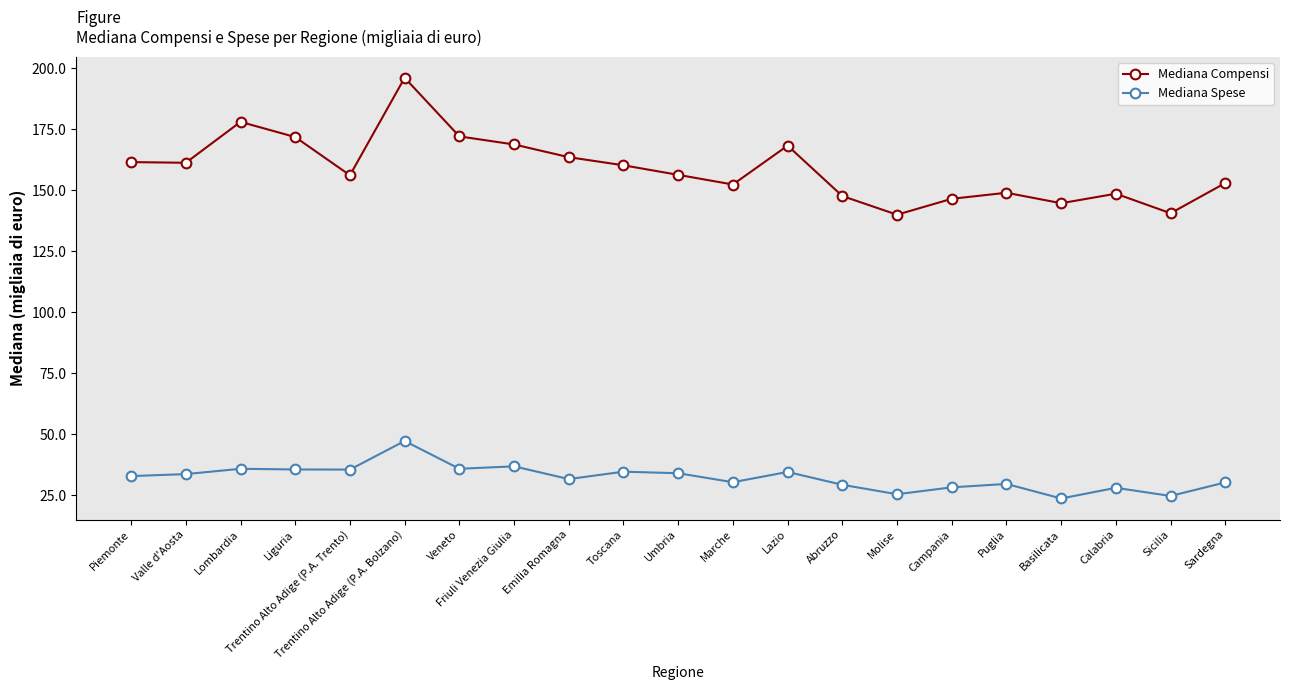

Which series changed the most between Basilicata and Calabria?

Mediana Spese